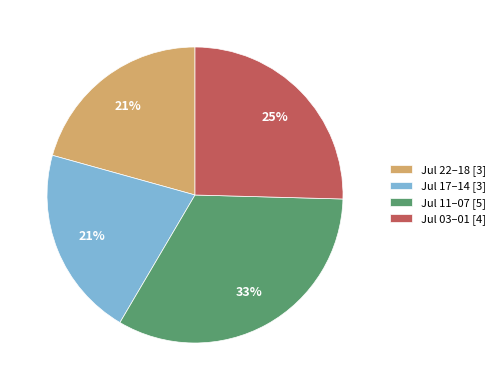

Between Jul 22–18 [3] and Jul 11–07 [5], which is larger?

Jul 11–07 [5]